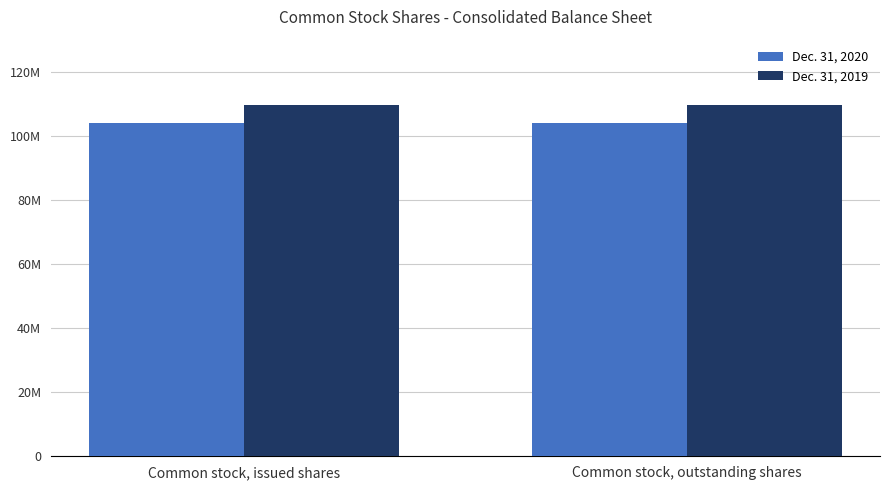

What are all the series names shown in the legend?

Dec. 31, 2020, Dec. 31, 2019